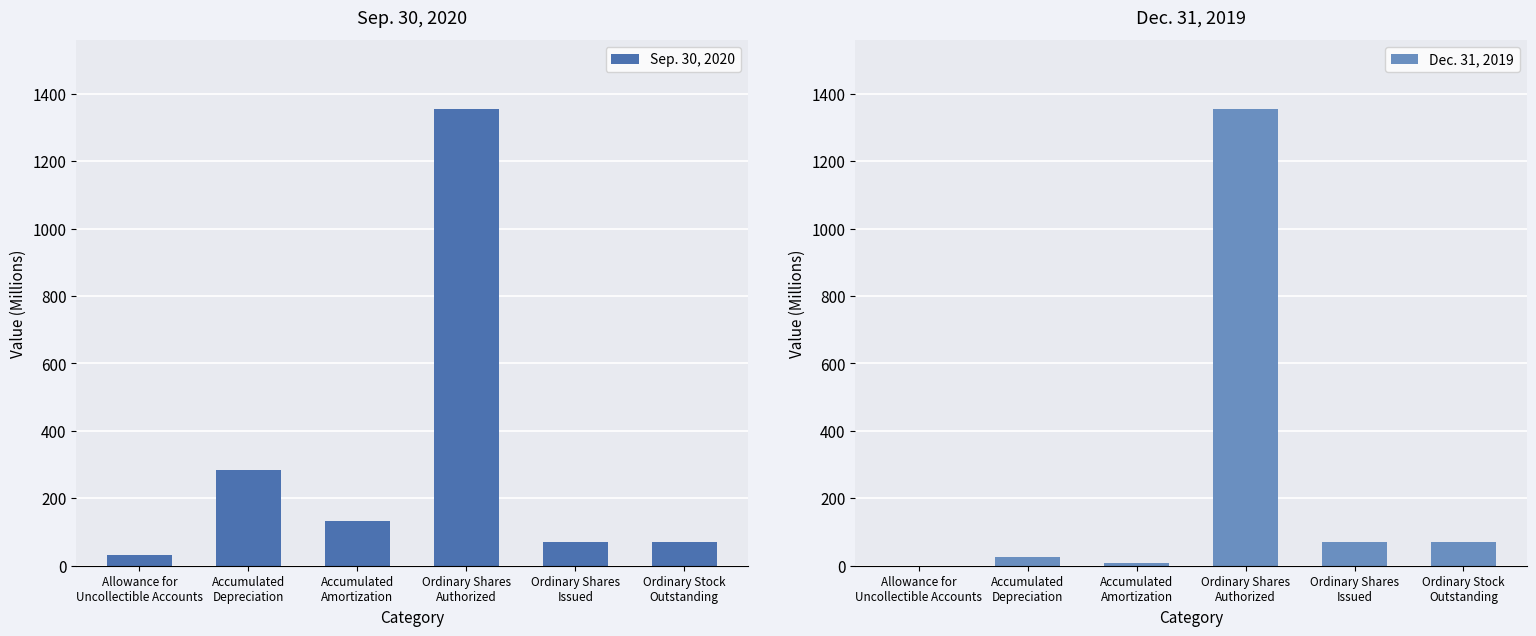

The value of Dec. 31, 2019 at Ordinary Shares
Issued is 117. True or false?

False